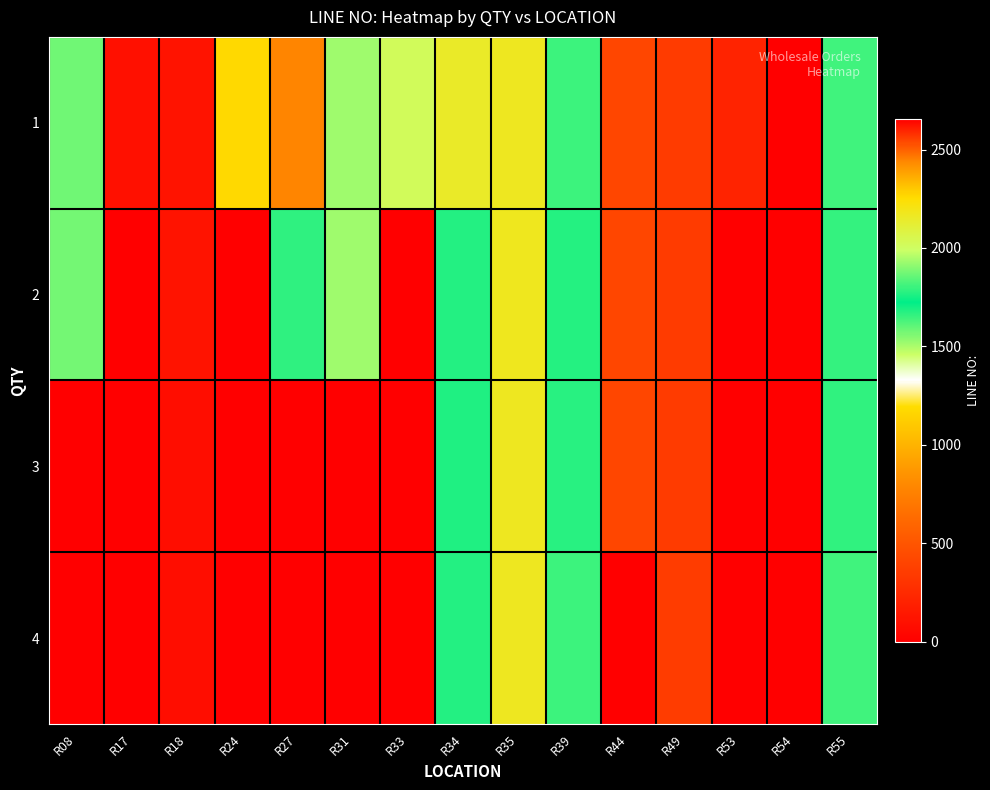

Reading left to right, what are all the values shown in this chart?

1: R08=1577.0	R17=2626.0	R18=2621.0	R24=2264.0	R27=787.0	R31=1933.0	R33=2022.0	R34=2147.0	R35=2172.0	R39=1647.0	R44=414.0	R49=348.0	R53=212.0	R54=2655.0	R55=1643.0
2: R08=1574.0	R17=0.0	R18=2622.0	R24=0.0	R27=1784.0	R31=1931.0	R33=0.0	R34=1769.0	R35=2173.0	R39=1677.0	R44=416.0	R49=350.0	R53=0.0	R54=0.0	R55=1659.0
3: R08=0.0	R17=0.0	R18=2631.0	R24=0.0	R27=0.0	R31=0.0	R33=0.0	R34=1768.0	R35=2171.0	R39=1671.0	R44=418.0	R49=352.0	R53=0.0	R54=0.0	R55=1661.0
4: R08=0.0	R17=0.0	R18=2631.0	R24=0.0	R27=0.0	R31=0.0	R33=0.0	R34=1770.0	R35=2169.0	R39=1647.0	R44=0.0	R49=354.0	R53=0.0	R54=0.0	R55=1643.0